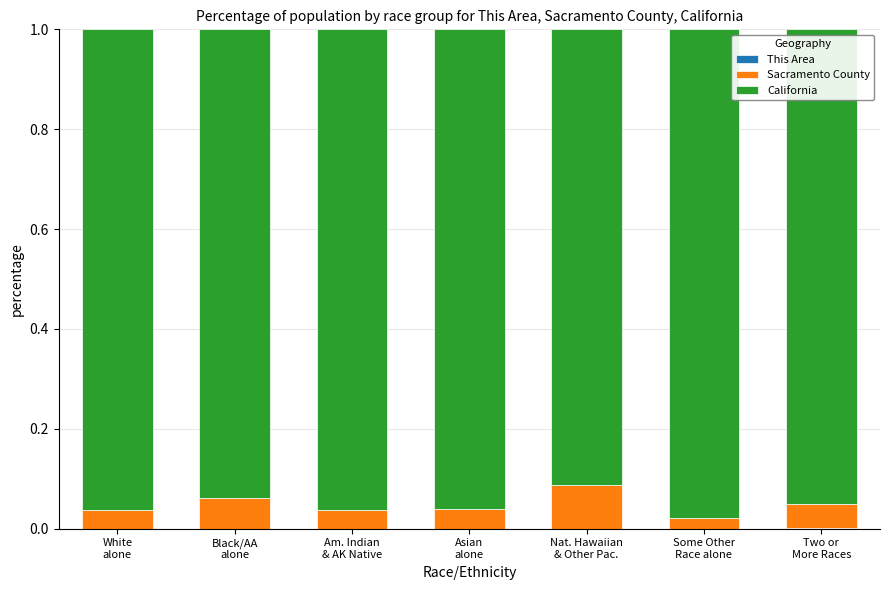

What is the total value across all series at Nat. Hawaiian
& Other Pac.?

1.0